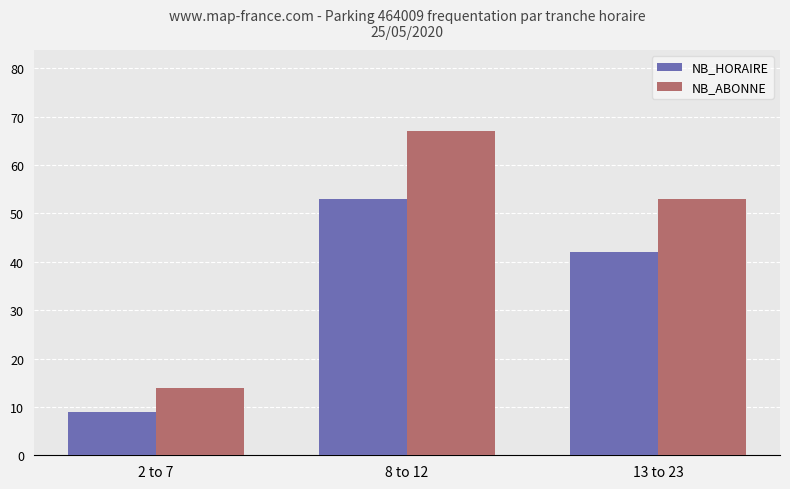

What is the greatest value displayed?

67